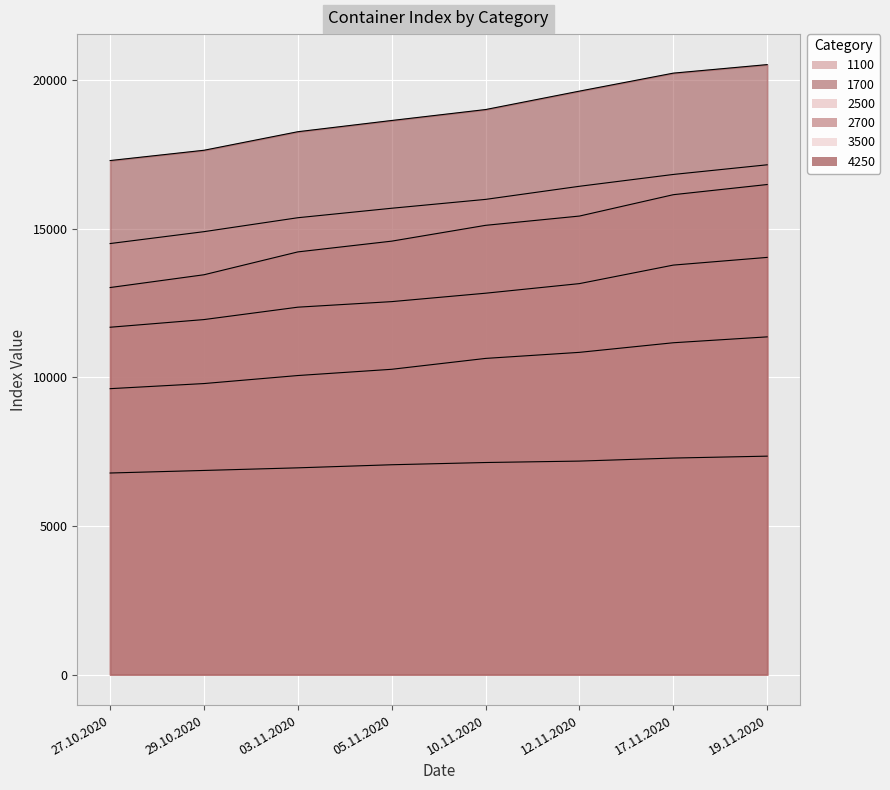

What is the difference between the highest and lowest values at 05.11.2020?

11584